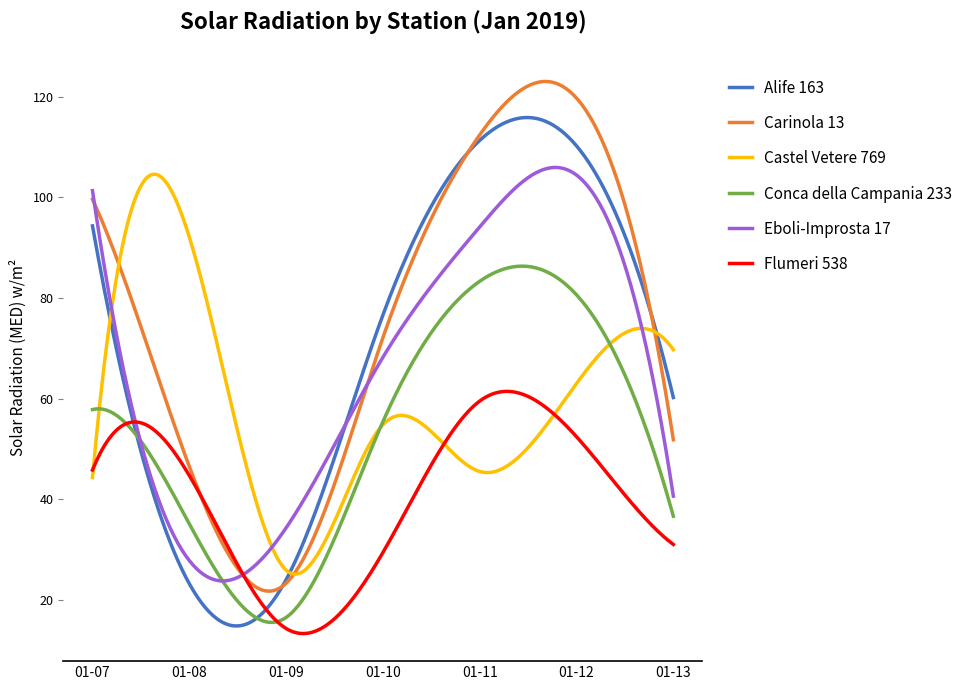

True or false: Conca della Campania 233 has more than 0 interior local peaks.

True